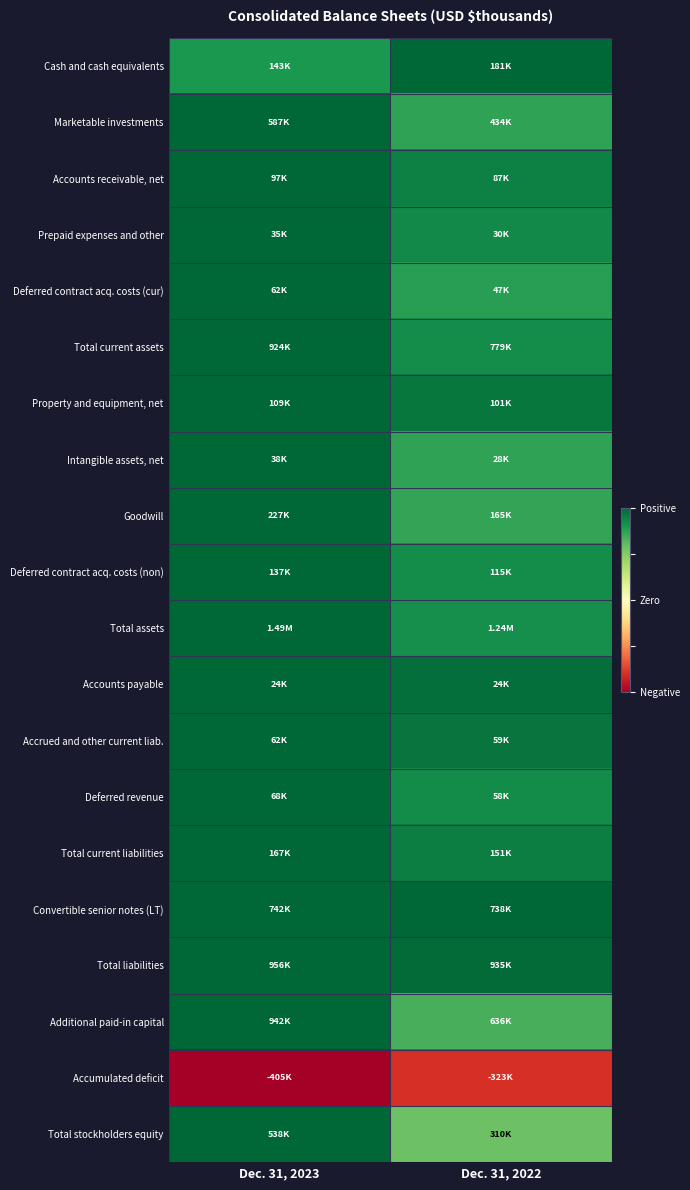

At which category is the sum across all series the highest?

Dec. 31, 2023